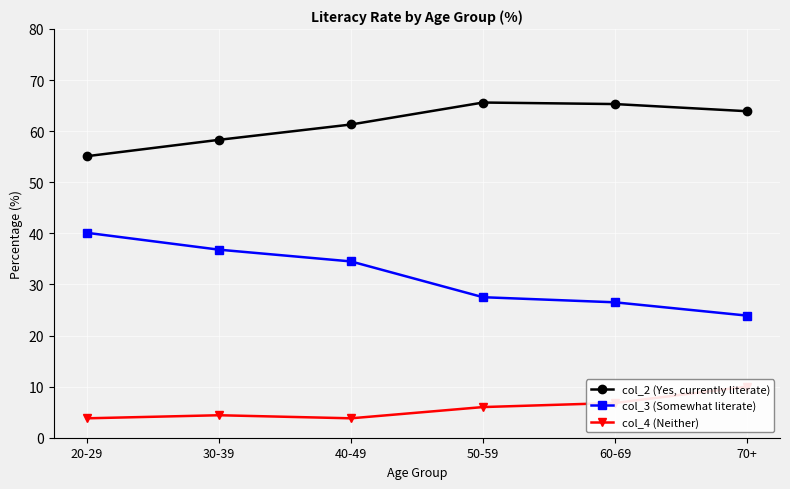

At how many categories does at least one series exceed 32?

6